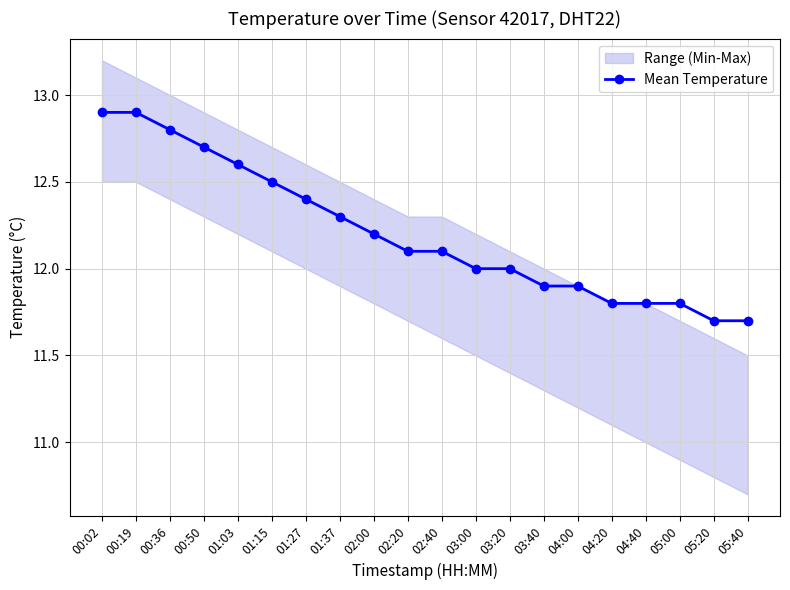

Is this an area chart (filled region under the line)?

No